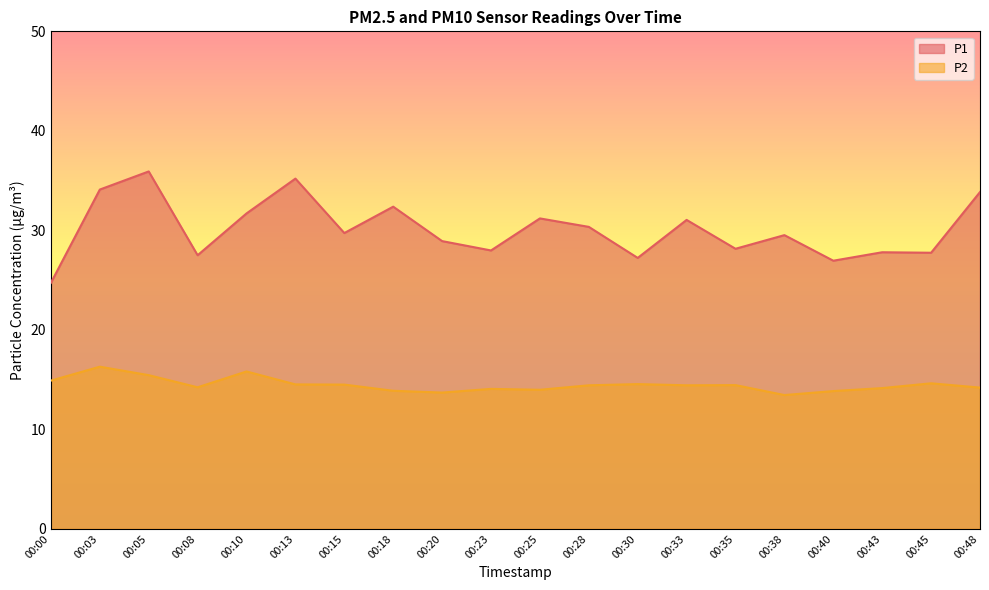

How many series are shown in this chart?

2